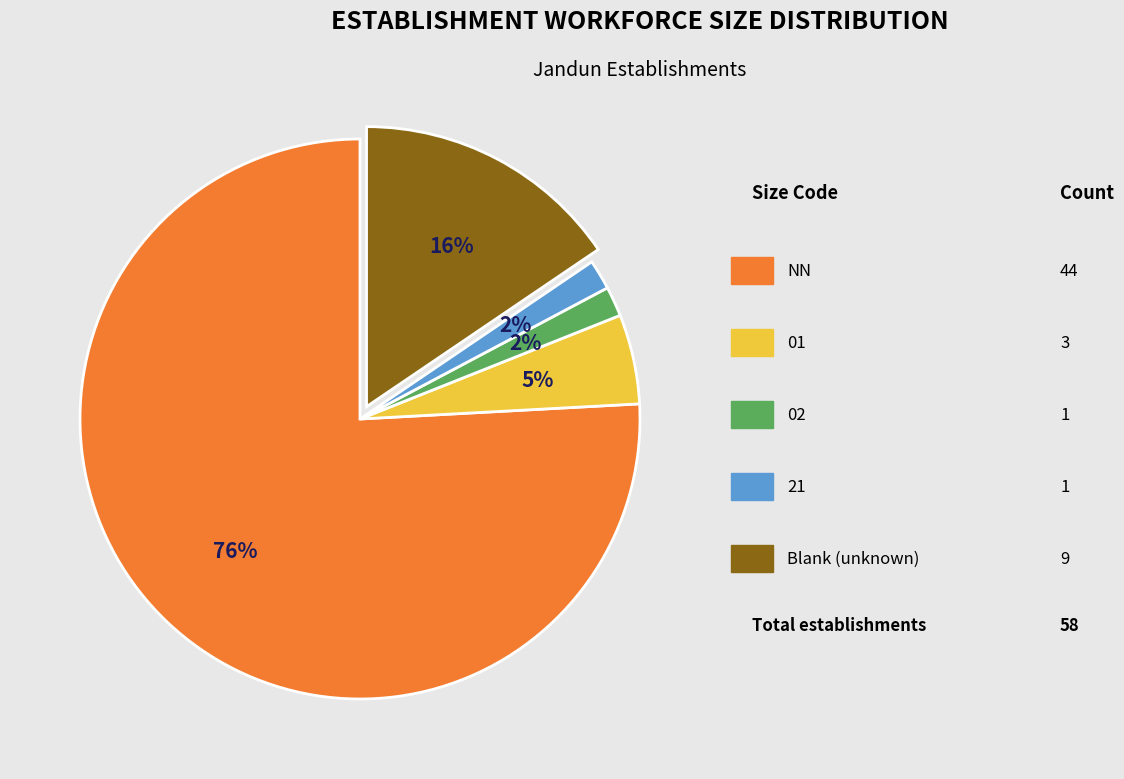

How many slices are in this pie chart?

5